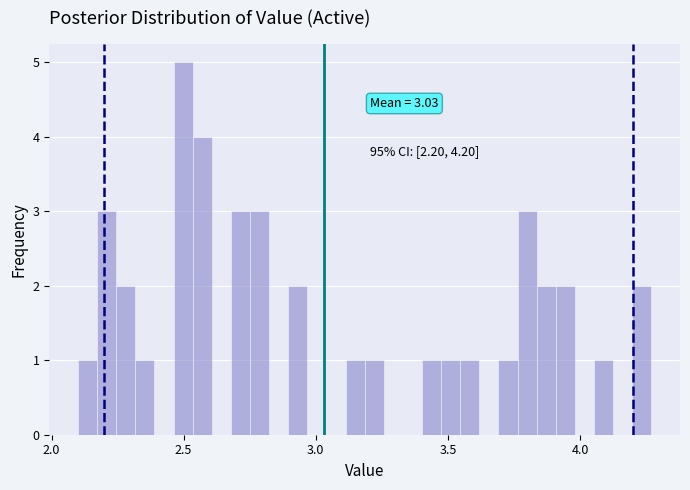

Around what value on the x-axis is the tallest bar? Give the approximate position of its centre, as read against the axis.

2.50